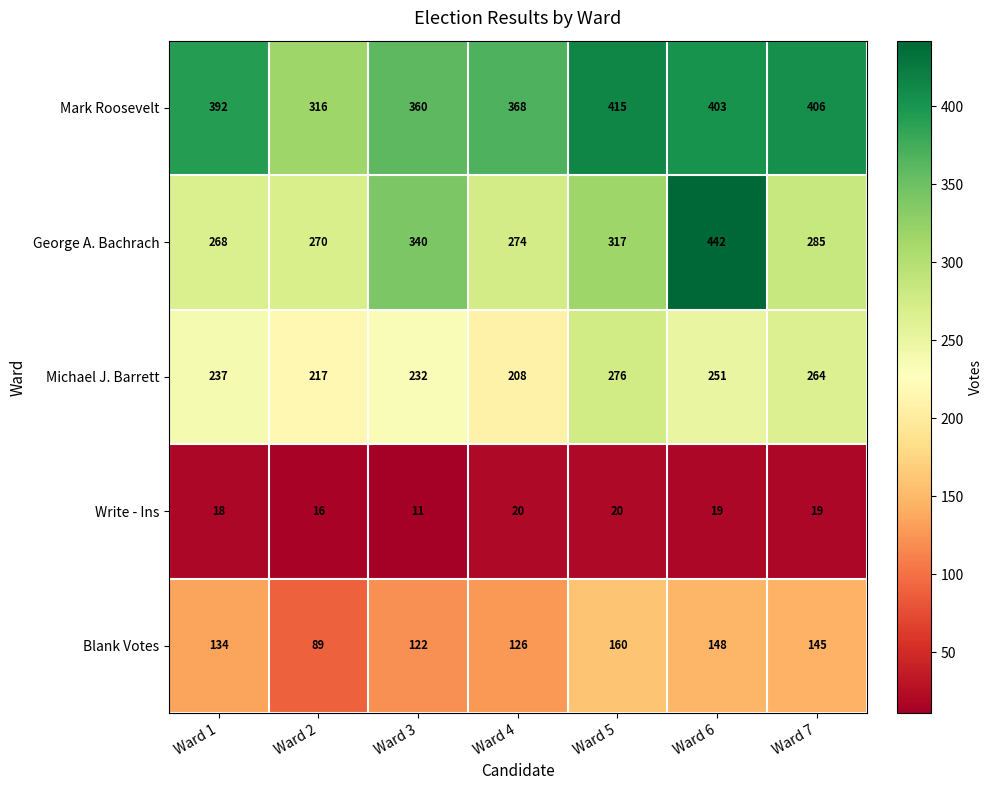

What is the difference between the maximum and minimum values in the George A. Bachrach series?

174